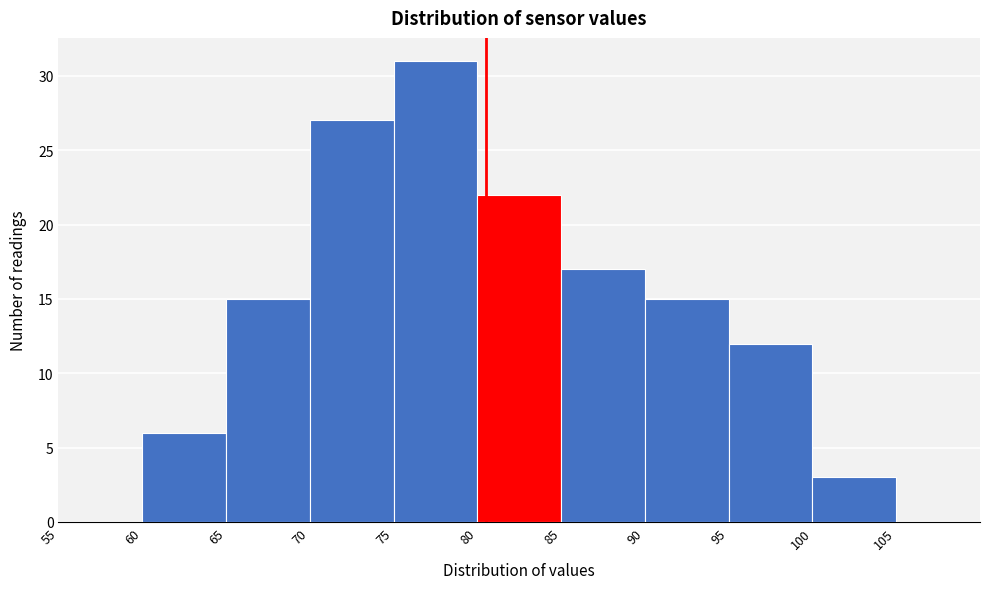

Reading left to right, list every bar in this chart as the range it spans on the x-axis followed by its height. The values are not printed on the chart, so give them approximately, as read against the axis.

55 to 60: 0
60 to 65: 6
65 to 70: 15
70 to 75: 27
75 to 80: 31
80 to 85: 22
85 to 90: 17
90 to 95: 15
95 to 100: 12
100 to 105: 3